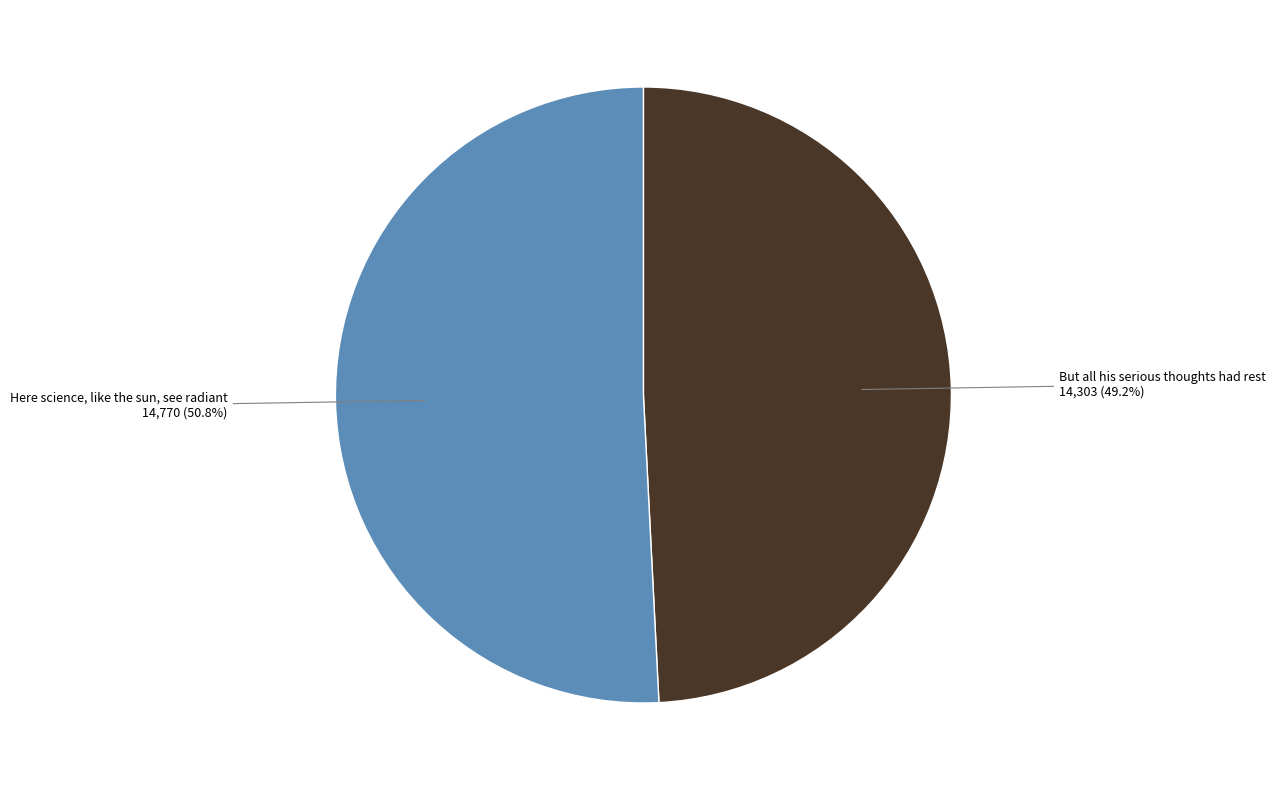

How many slices are in this pie chart?

2